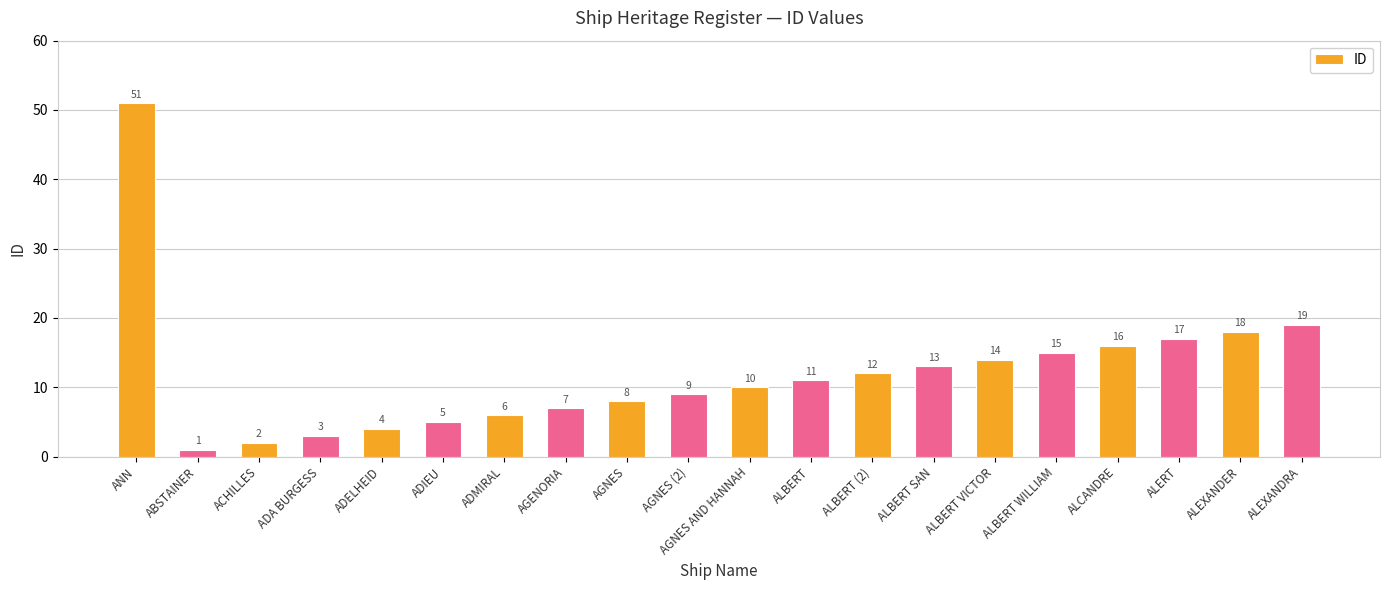

What is the value of the 17th bar from the left?

16